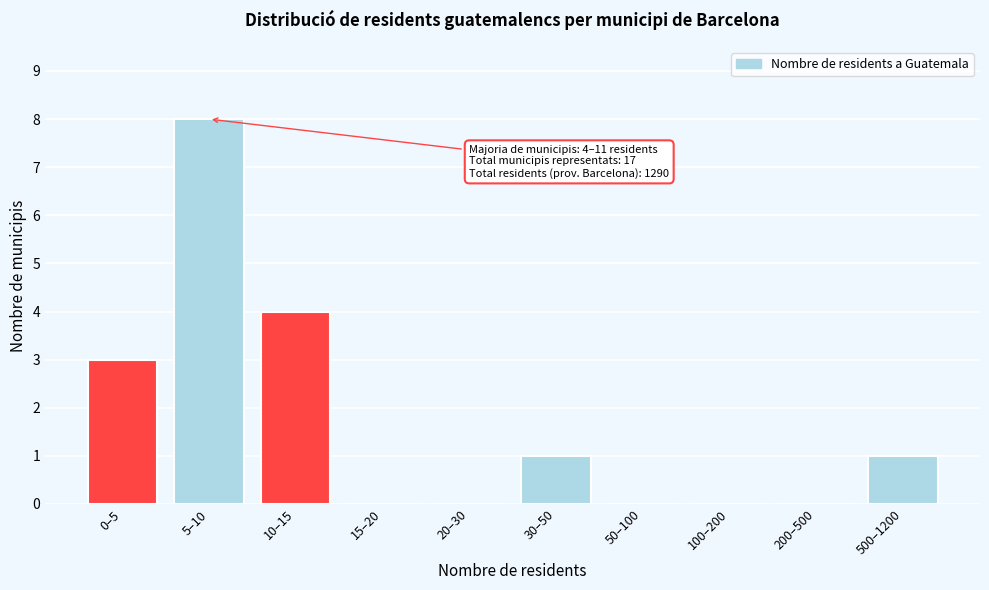

Reading left to right, transcribe all the data shown in this chart.

0–5=3	5–10=8	10–15=4	15–20=0	20–30=0	30–50=1	50–100=0	100–200=0	200–500=0	500–1200=1